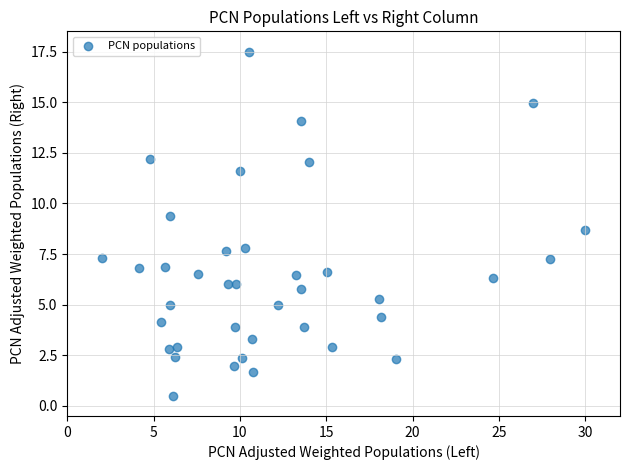

What is the range of X values (max minus min)?

28.0